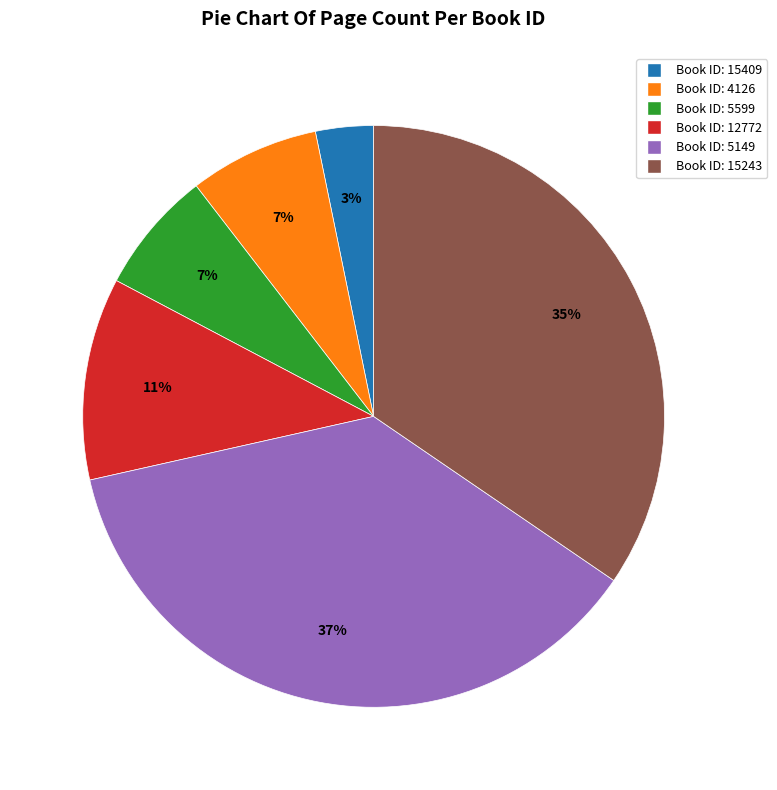

Is the sum of Book ID: 12772 and Book ID: 4126 greater than half?

No